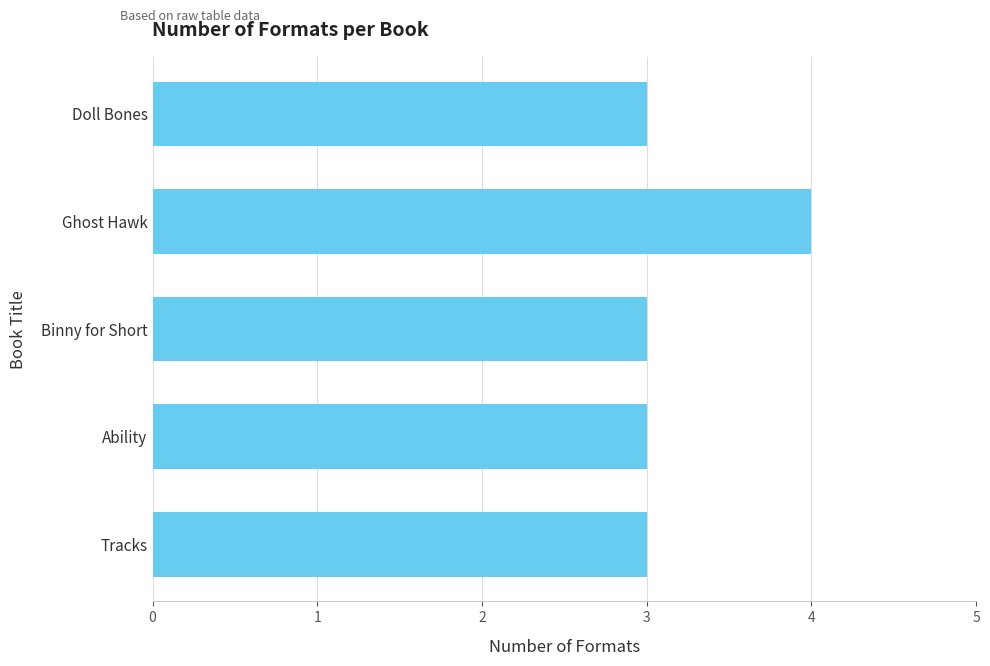

What is the minimum value shown in the chart?

3